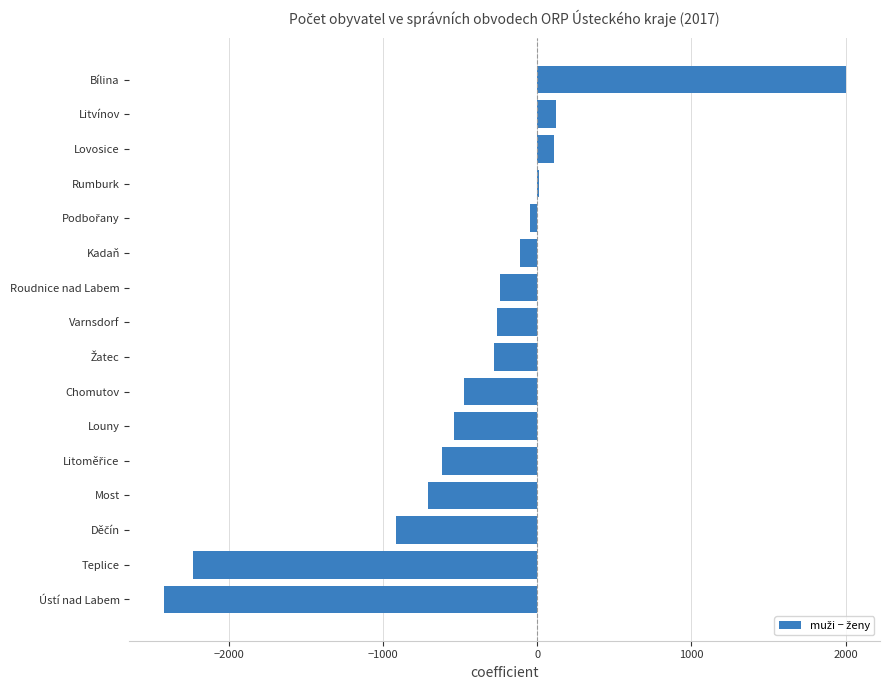

Which label corresponds to the largest value in the chart?

Bílina